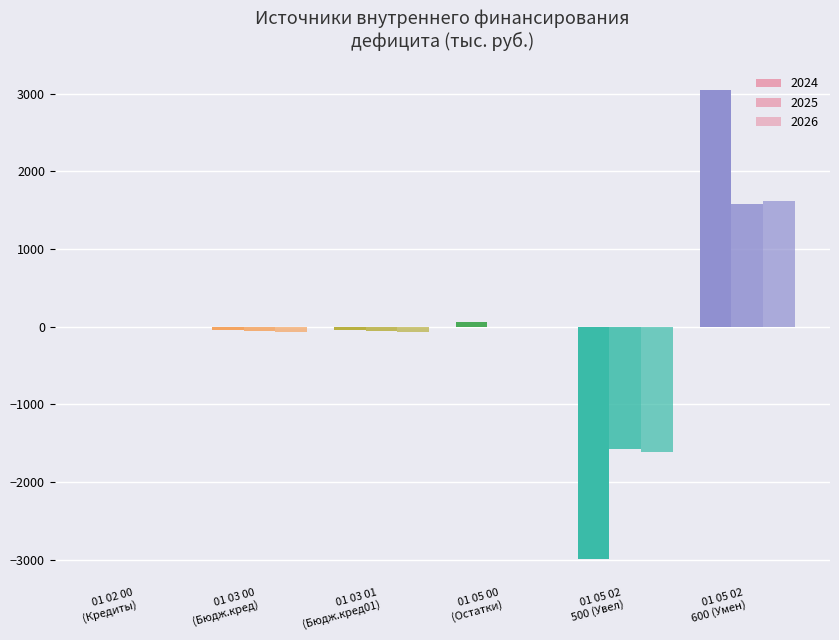

Count the number of categories in the chart.

6